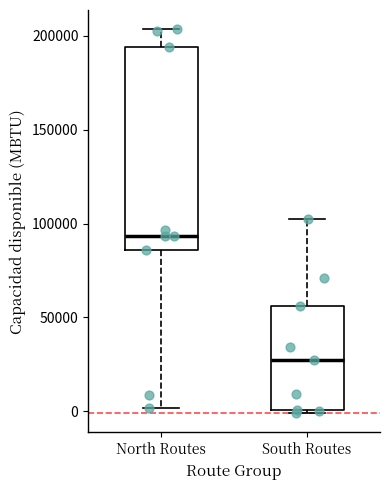

Which box has the lowest median line?

South Routes